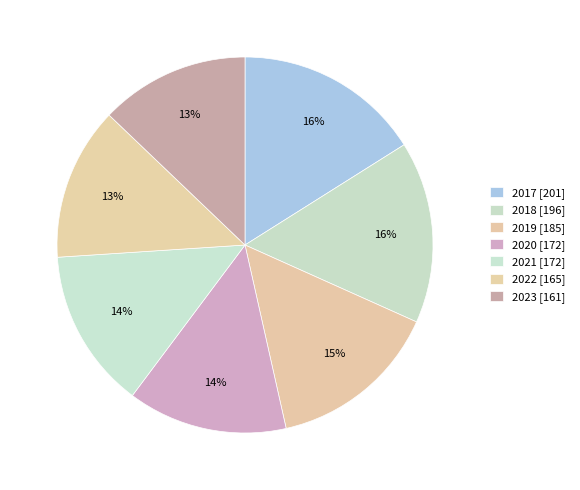

Which has a higher value, 2023 or 2022?

2022